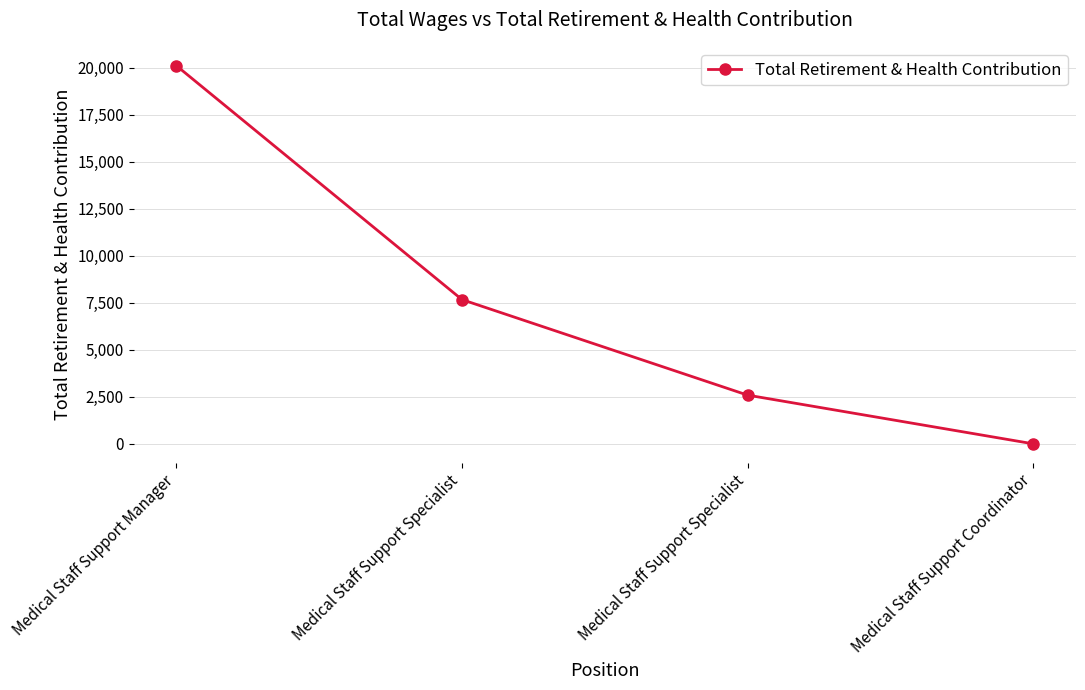

Count the number of categories in the chart.

4